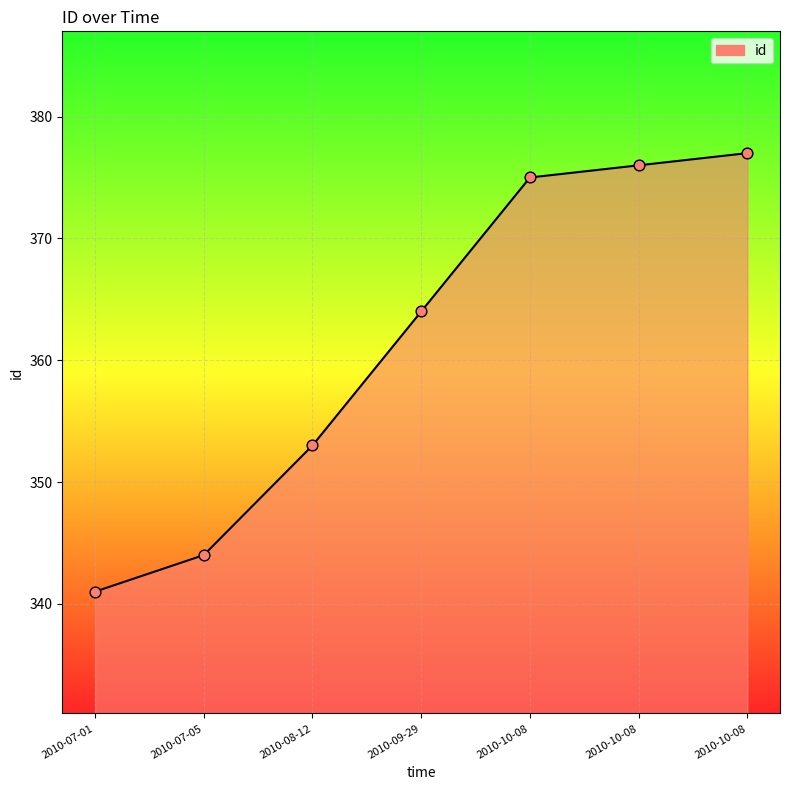

What is the ratio of the value at 2010-10-08 to the value at 2010-07-01?

1.1